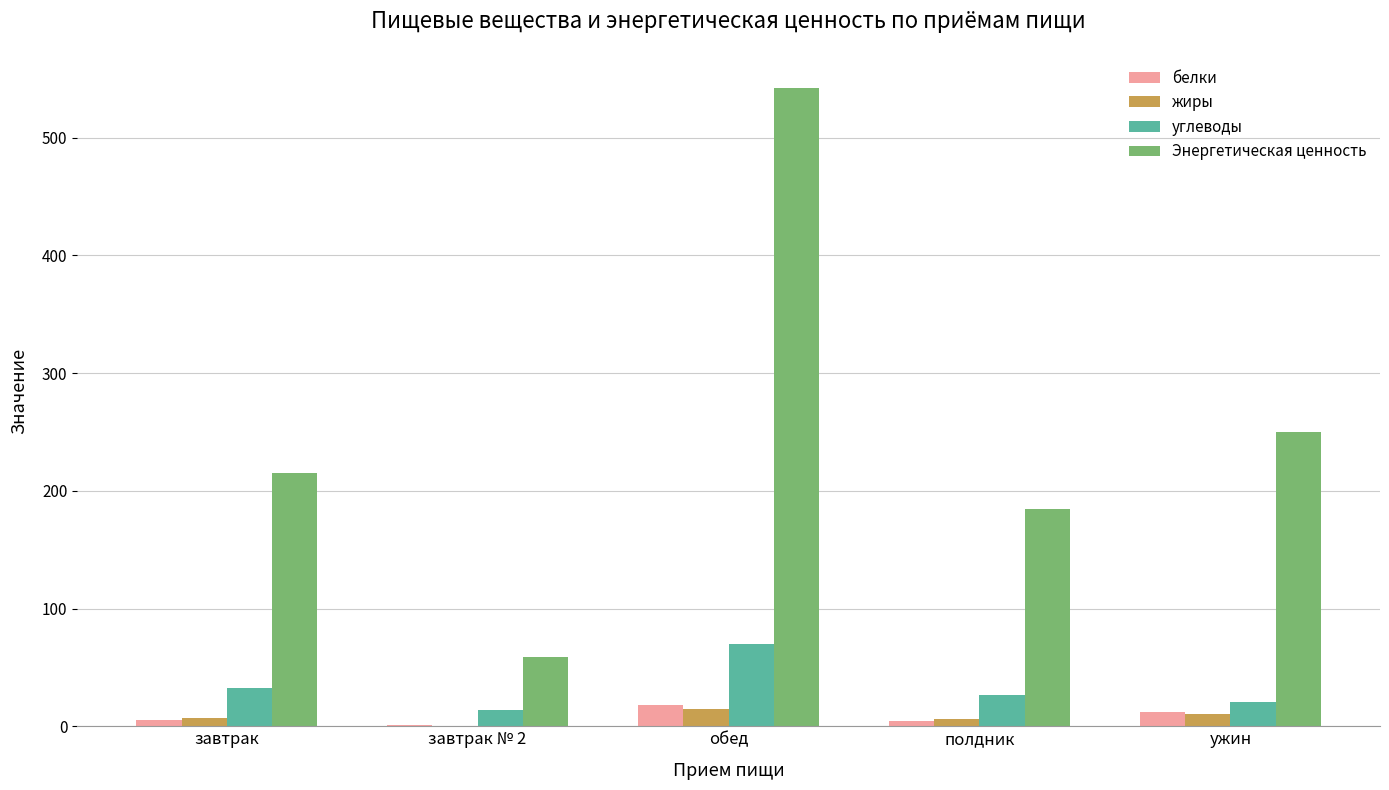

Is the value of жиры at обед greater than the value of Энергетическая ценность at завтрак?

No